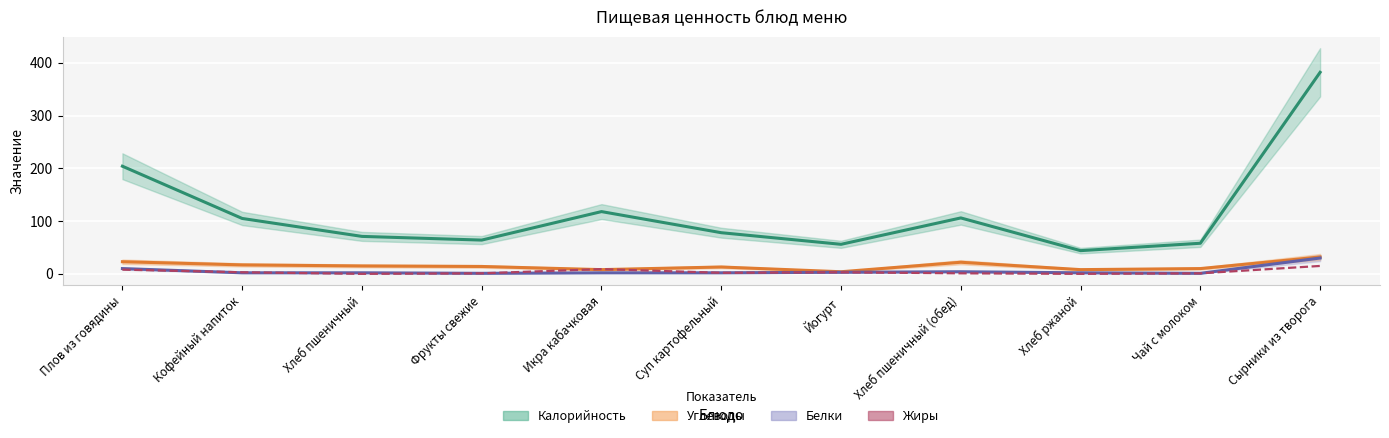

What is the total value across all series at Кофейный напиток?

127